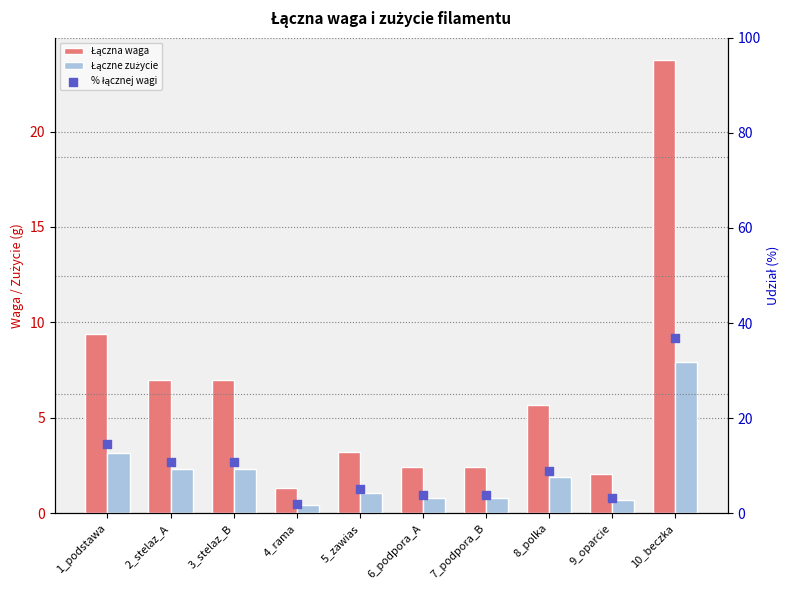

What is the total value across all series at 10_beczka?

68.6